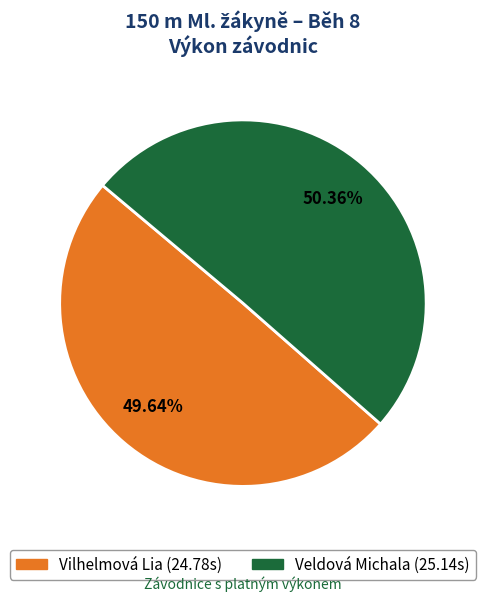

Is there any slice that represents more than half of the pie?

Yes